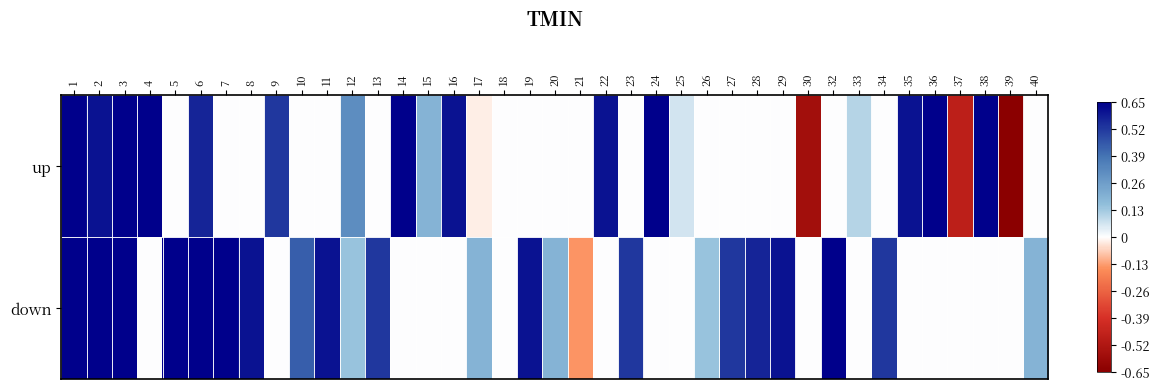

List the series in order of their peak value, lowest first.

up, down